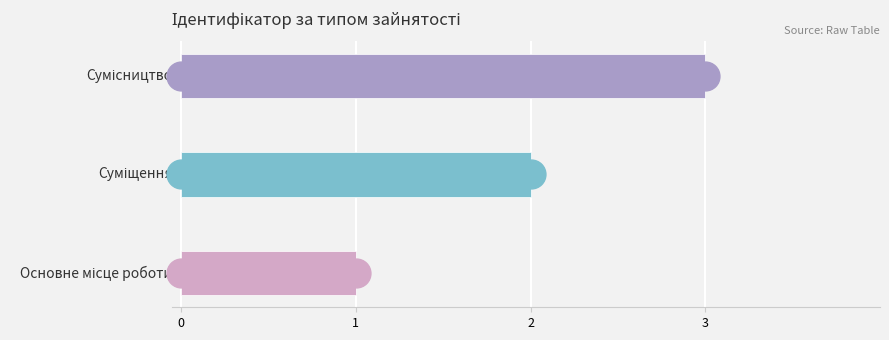

What is the sum of all values?

6